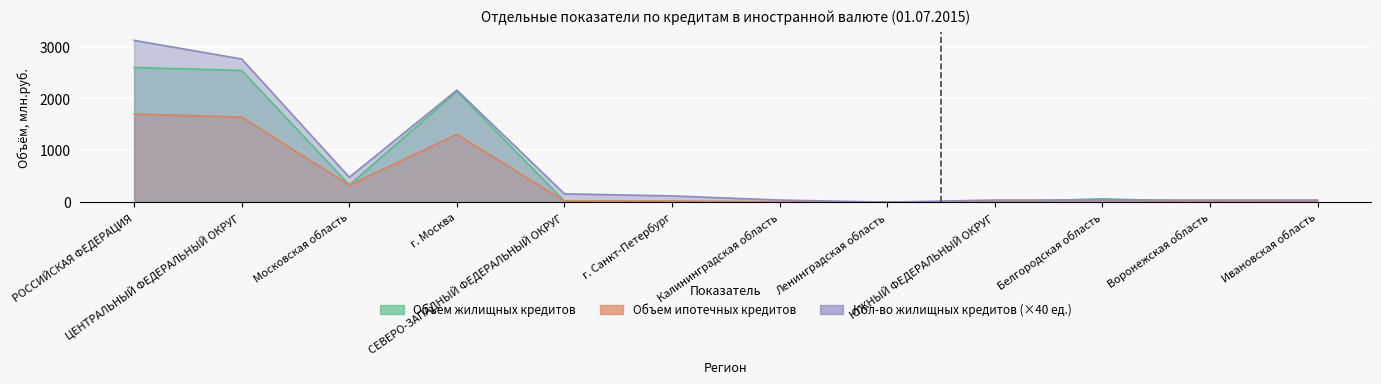

What is the average value of the Объем кредитов всего, млн.руб. series?

750